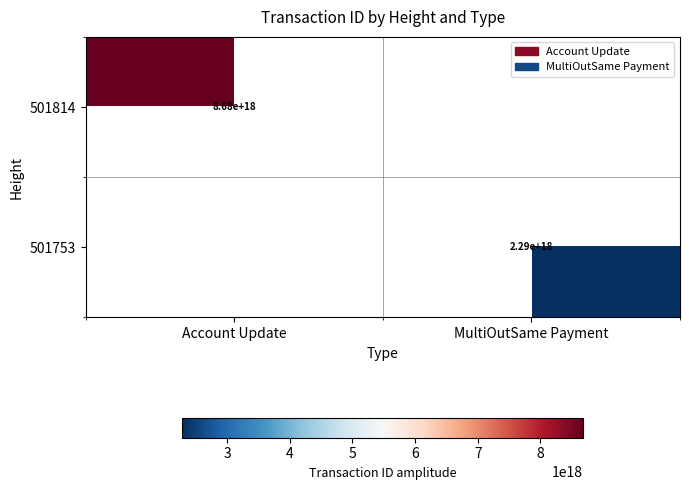

The 501753 series shows 2290000000000000000 at MultiOutSame Payment. True or false?

True